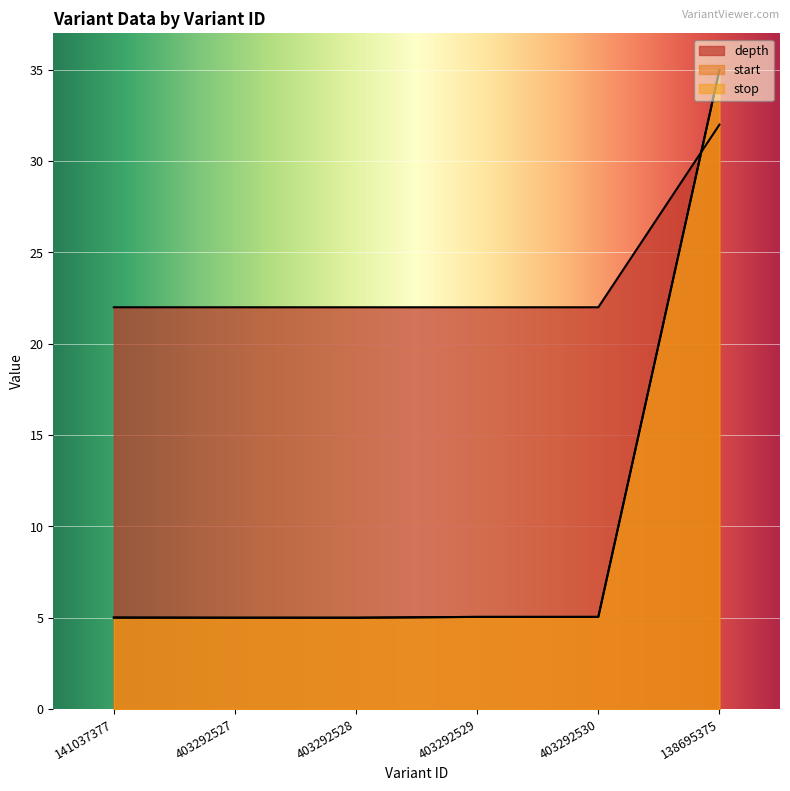

Which category has the highest value in the start series?

138695375